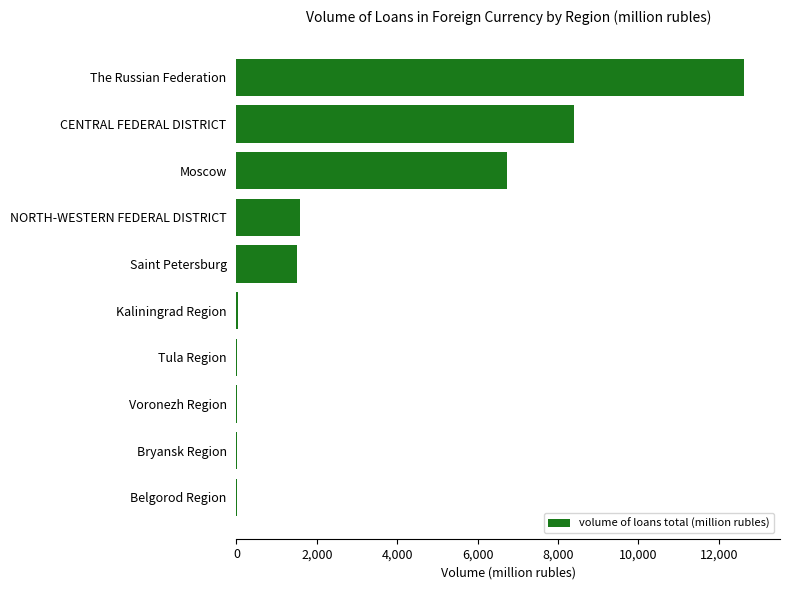

What is the change in value from NORTH-WESTERN FEDERAL DISTRICT to Moscow?

+5157